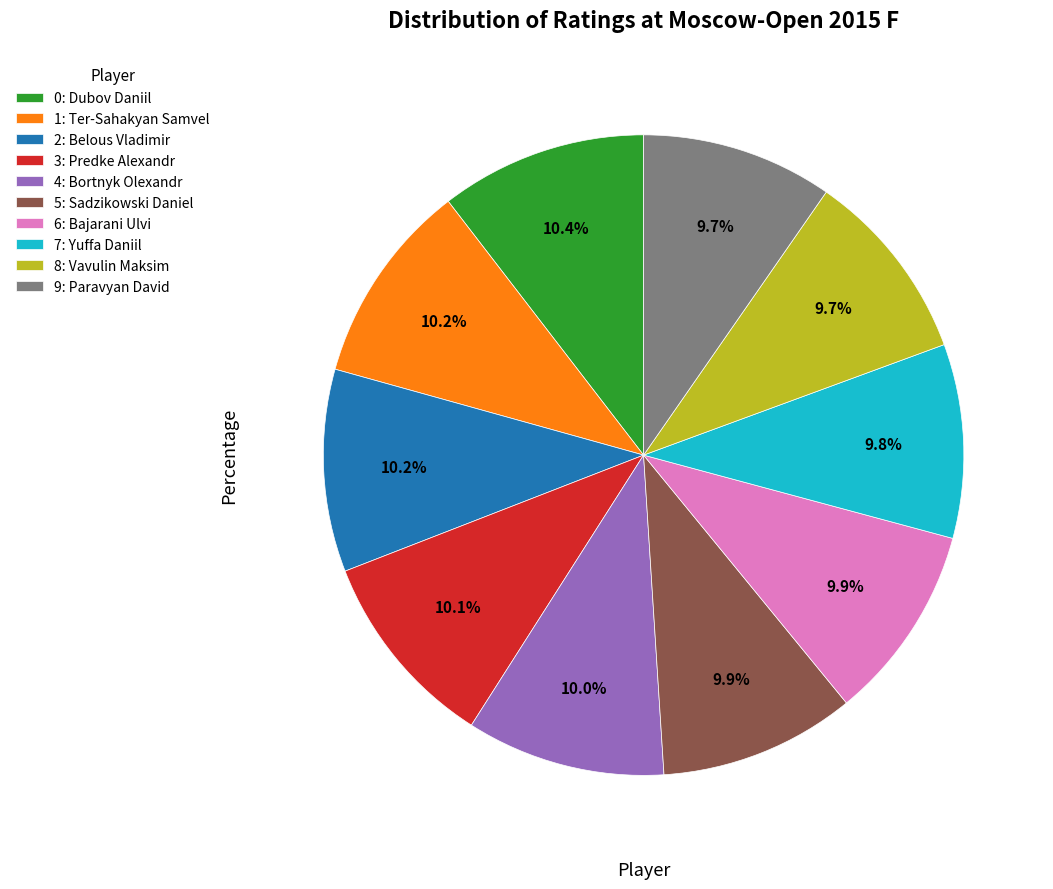

Is there a majority slice in this chart?

No